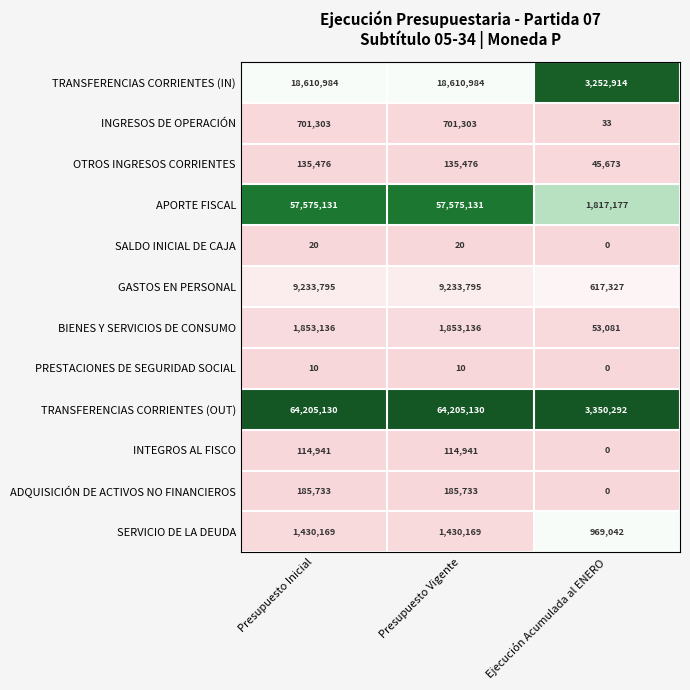

Count the INTEGROS AL FISCO values in the range 0 to 114941.

3